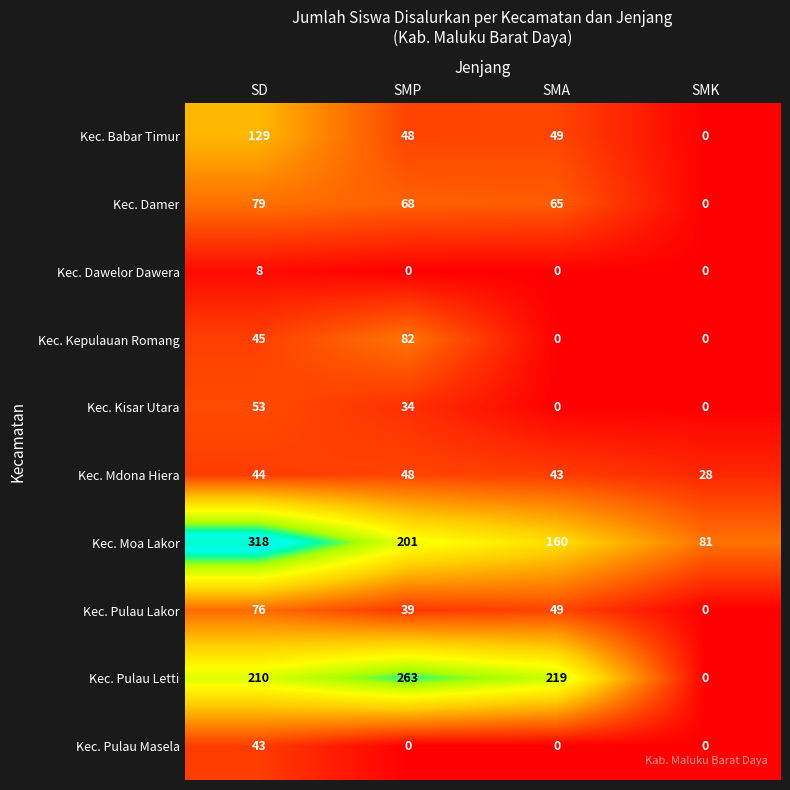

Where does the Kec. Pulau Lakor series first go above 49?

SD